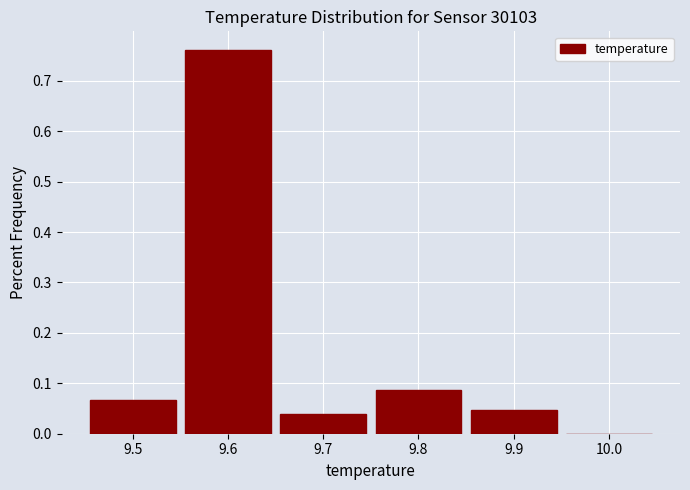

Reading left to right, transcribe this chart: for each bar, give the range it covers on the x-axis and its height. The values are not printed on the chart, so give them approximately, as read against the axis.

9.45 to 9.55: 0.07
9.55 to 9.65: 0.76
9.65 to 9.75: 0.04
9.75 to 9.85: 0.09
9.85 to 9.95: 0.05
9.95 to 10.05: 0